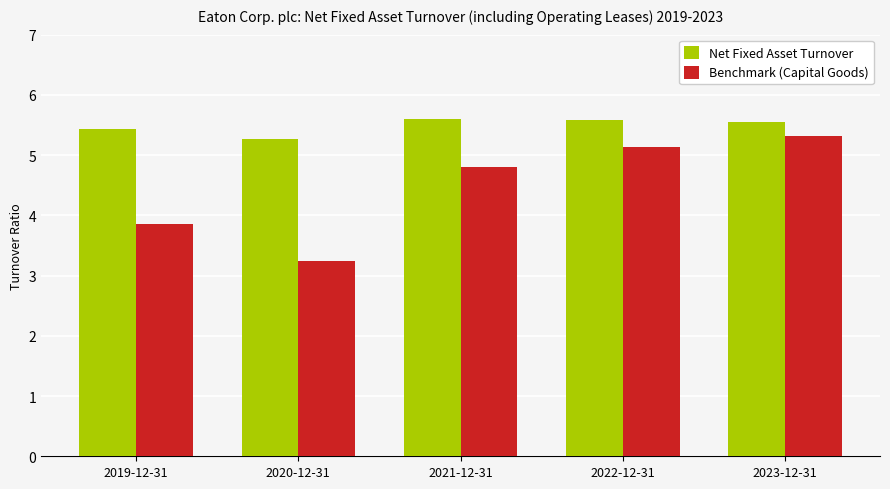

Is it true that Net Fixed Asset Turnover equals 8.1 at 2020-12-31?

False